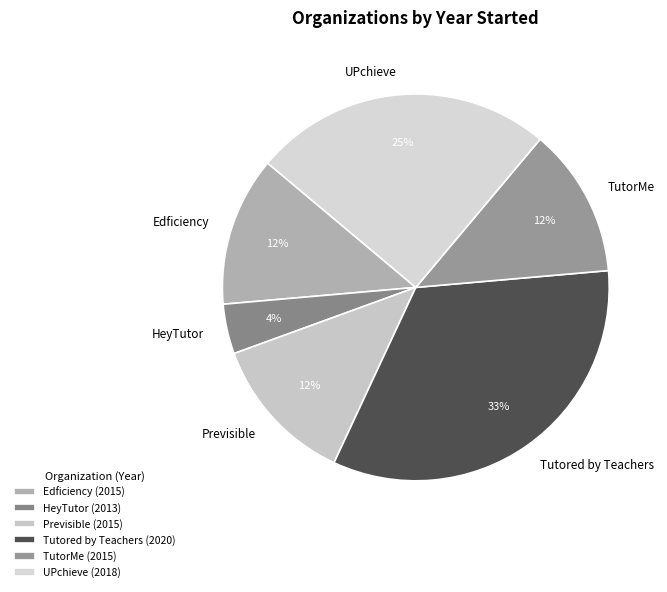

Which slice is the largest?

Tutored by Teachers